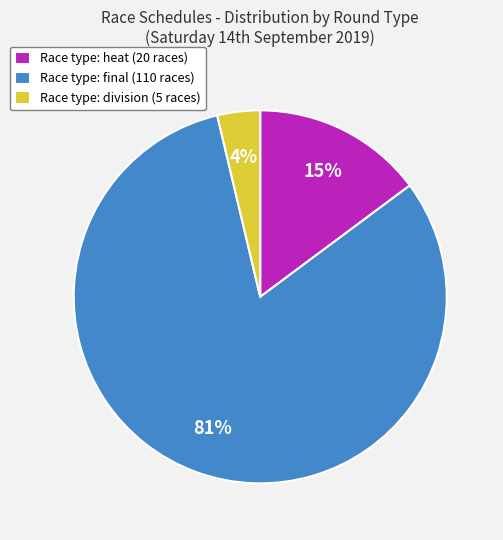

Which has a higher value, Race type: final (110 races) or Race type: division (5 races)?

Race type: final (110 races)